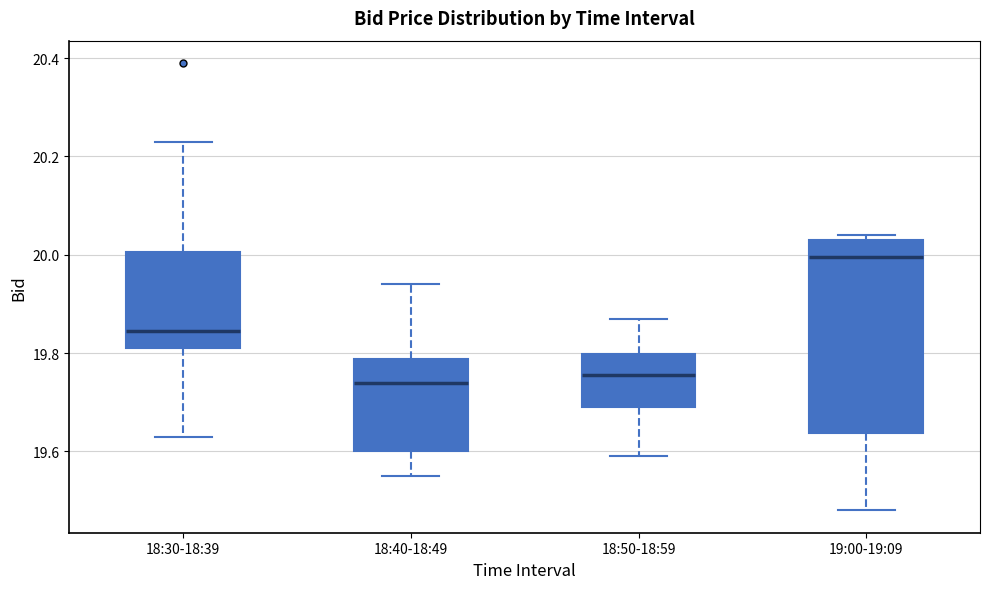

Reading left to right, transcribe this box plot: for each box, give where its median line is, the range the box spans, and where its two whiskers end, as read against the y-axis. The values are not printed on the chart, so give them approximately, as read against the axis.

18:30-18:39: median 19.84, box 19.82 to 20.00, whiskers 19.64 to 20.24
18:40-18:49: median 19.74, box 19.60 to 19.78, whiskers 19.56 to 19.94
18:50-18:59: median 19.76, box 19.70 to 19.80, whiskers 19.60 to 19.88
19:00-19:09: median 20.00, box 19.64 to 20.04, whiskers 19.48 to 20.04 (just above the box's upper edge)